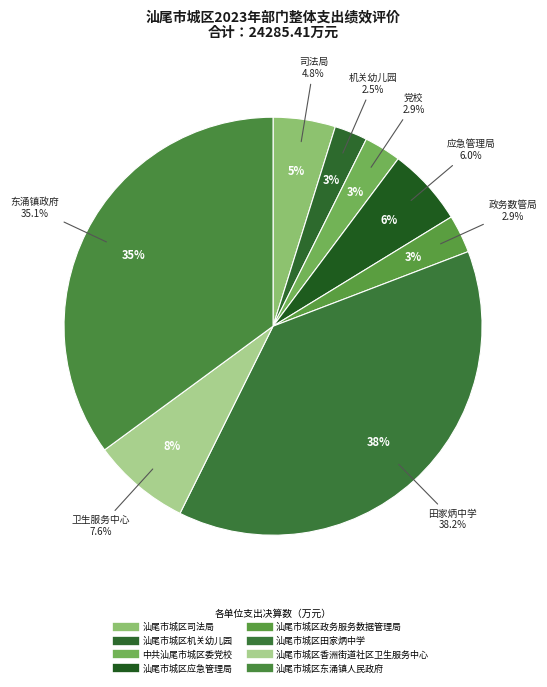

How much of the chart is everything except 汕尾市城区应急管理局?

94.0%